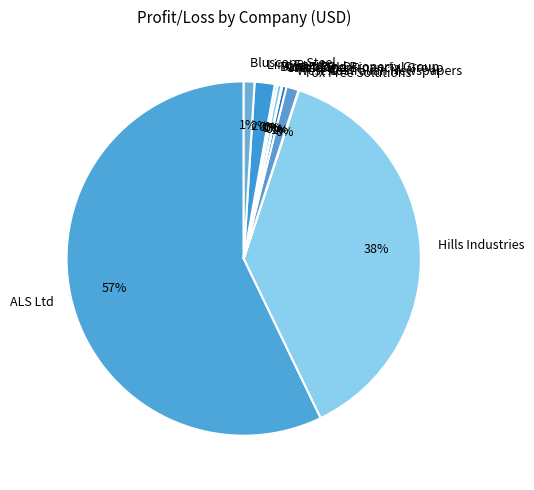

Which category has the biggest portion of the pie?

ALS Ltd